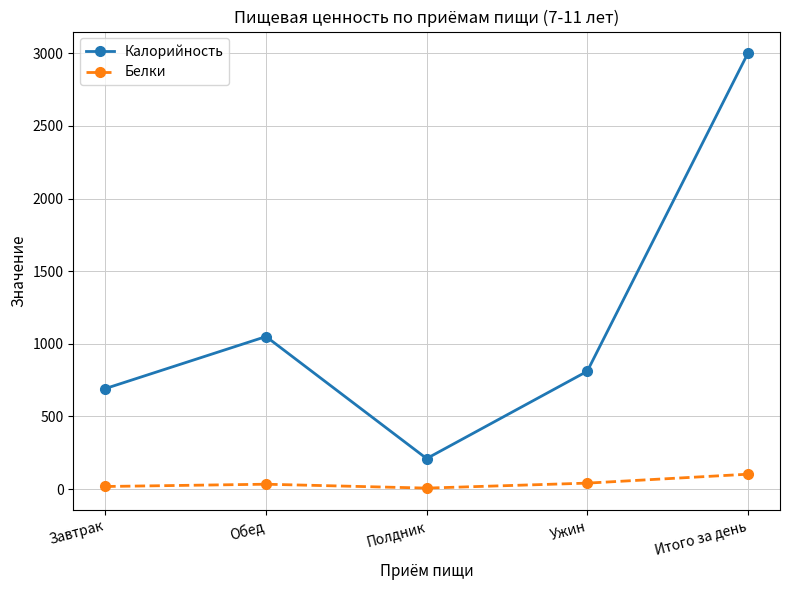

True or false: Белки and Калорийность cross at least once.

False